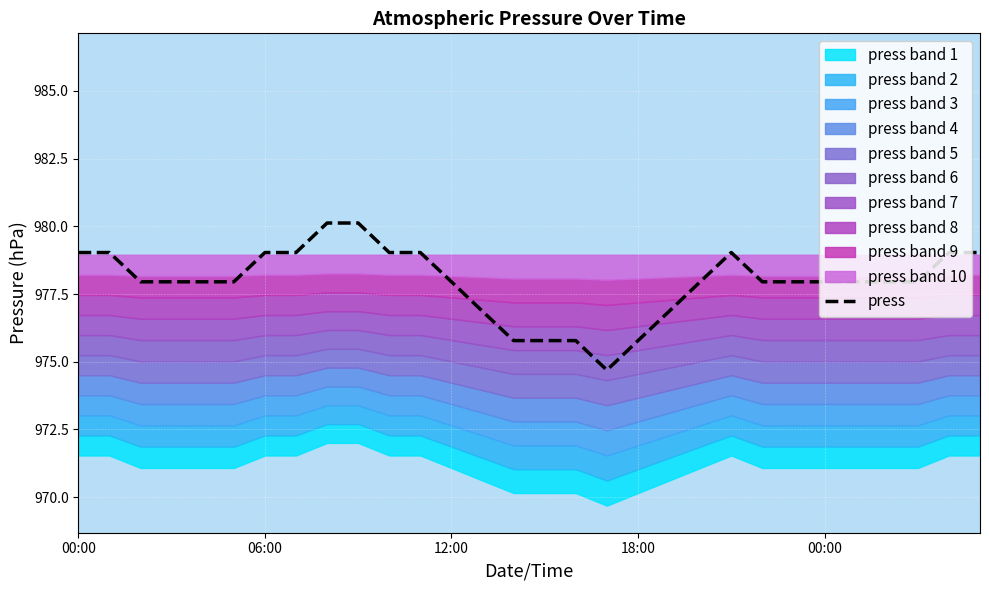

Reading right to left, transcribe all the data shown in this chart.

979.0	979.0	978.0	978.0	978.0	978.0	978.0	978.0	979.0	978.0	976.9	975.8	974.7	975.8	975.8	975.8	976.9	978.0	979.0	979.0	980.1	980.1	979.0	979.0	978.0	978.0	978.0	978.0	979.0	979.0